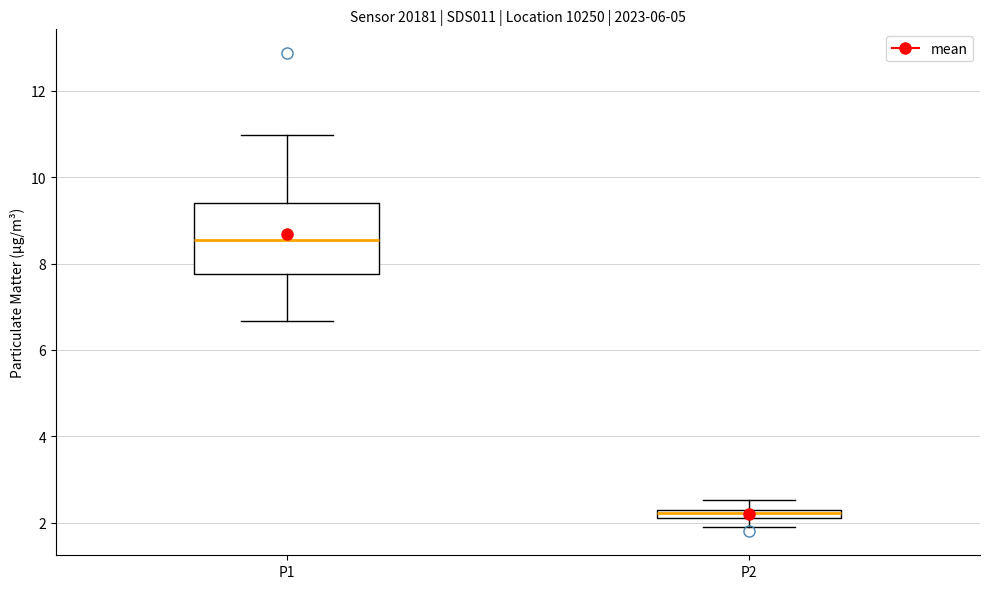

Where is the upper edge of the box for P2 on the y-axis? The values are not printed on the chart, so give them approximately, as read against the axis.

2.4